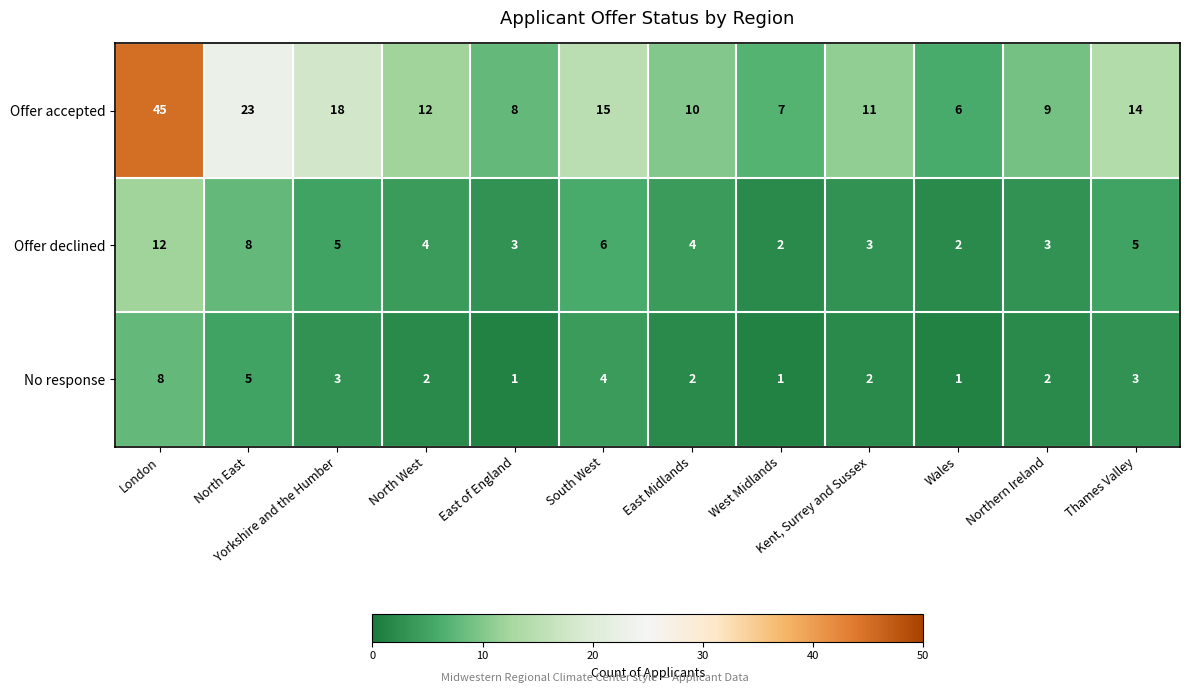

What is the average value of the Offer declined series?

5